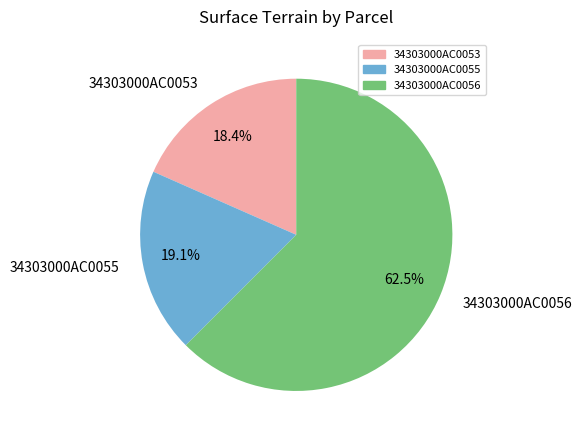

To the nearest percent, what is the average slice percentage?

33%